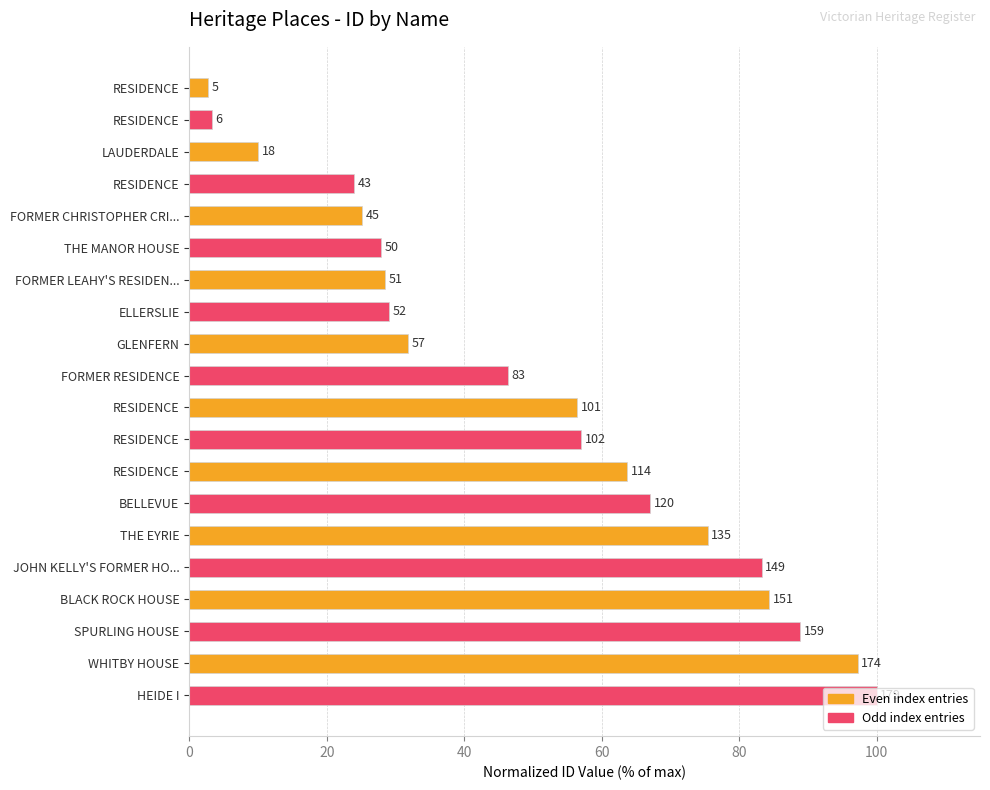

At which label is the value closest to 51?

FORMER RESIDENCE